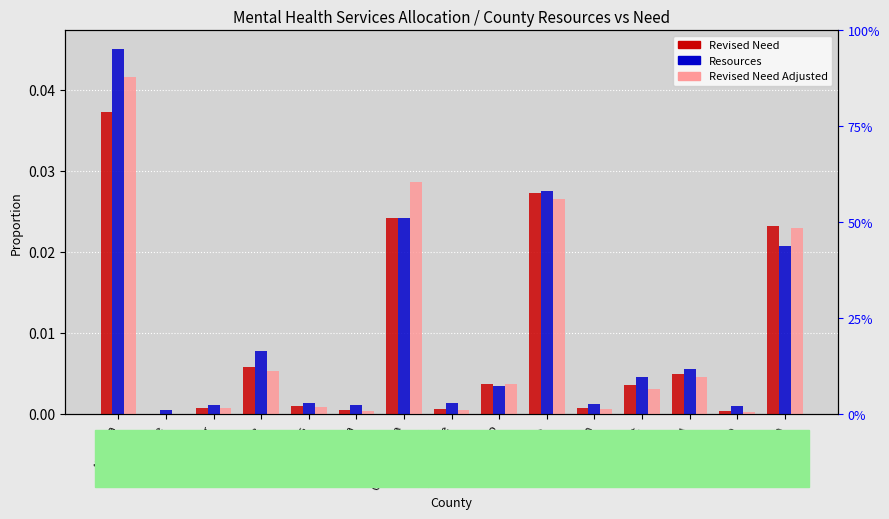

What is the label of the 8th bar from the left?

Del Norte